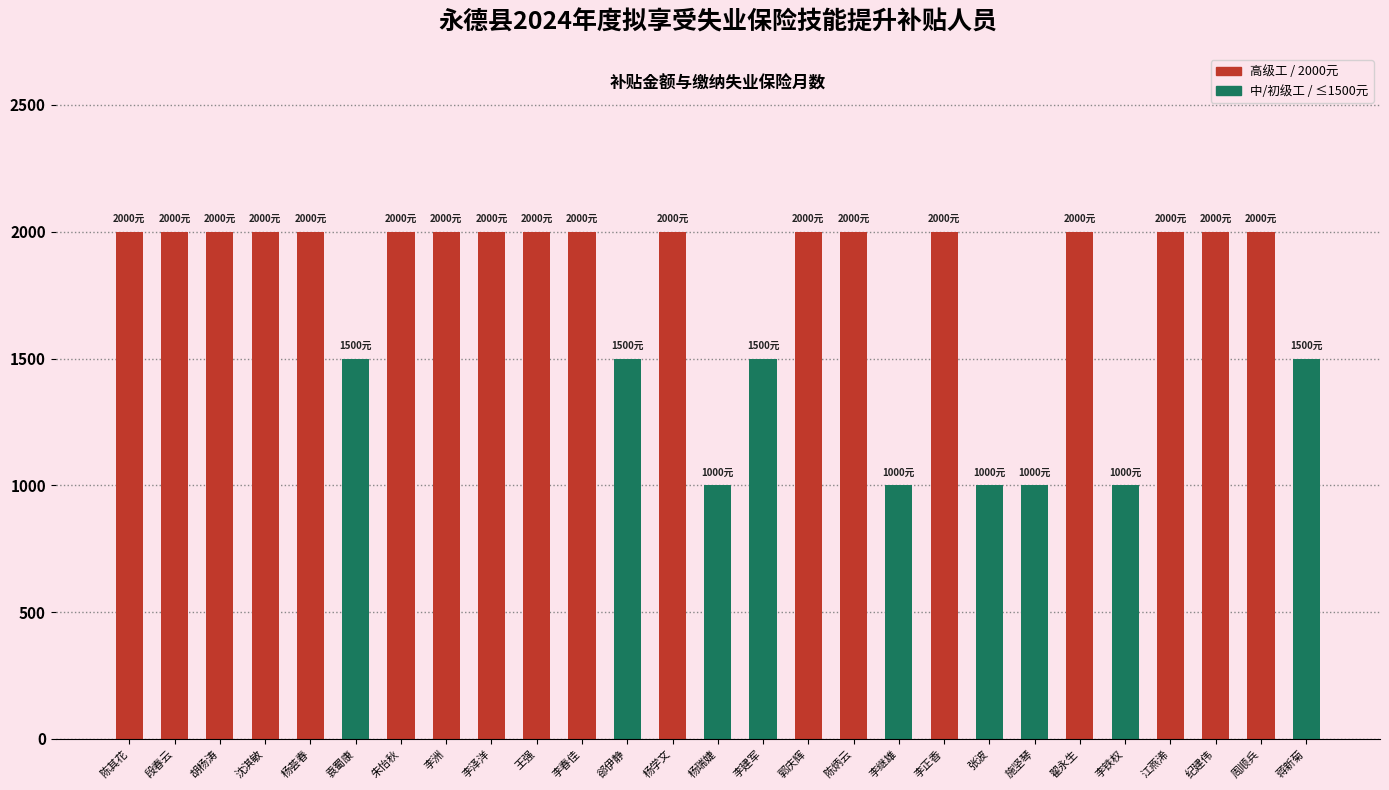

How many bars are there in total?

27